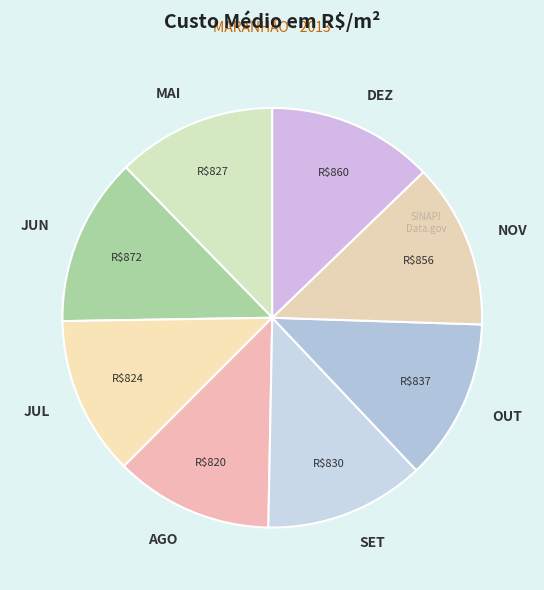

Is OUT the majority of the pie?

No